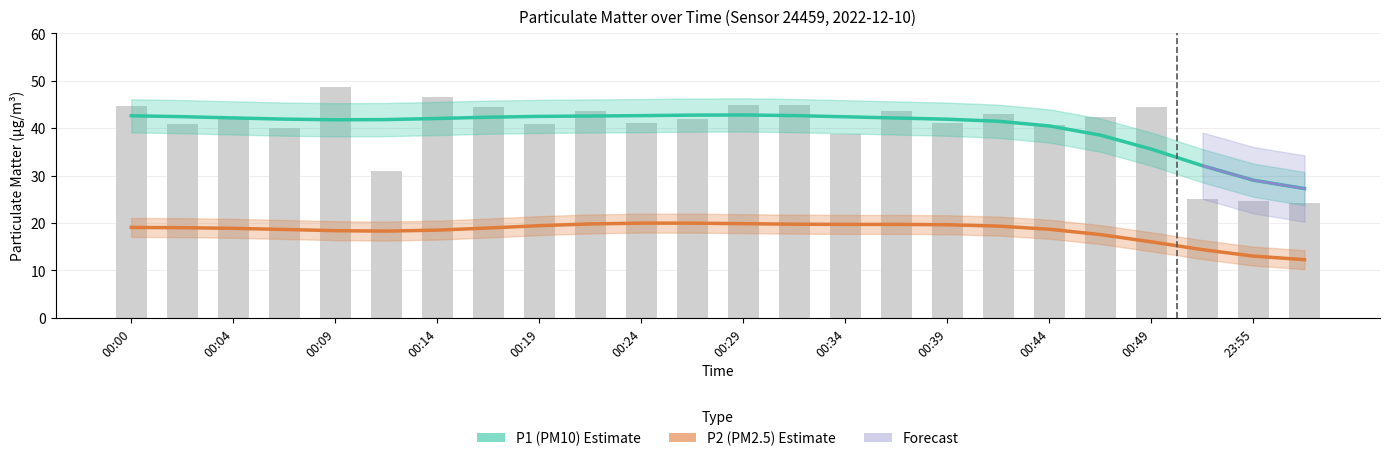

Reading right to left, transcribe all the data shown in this chart.

24.3	24.6	25.0	44.5	42.4	40.6	43.0	41.2	43.5	38.6	44.9	44.9	42.0	41.1	43.6	40.9	44.4	46.6	31.0	48.6	40.0	42.1	40.9	44.6